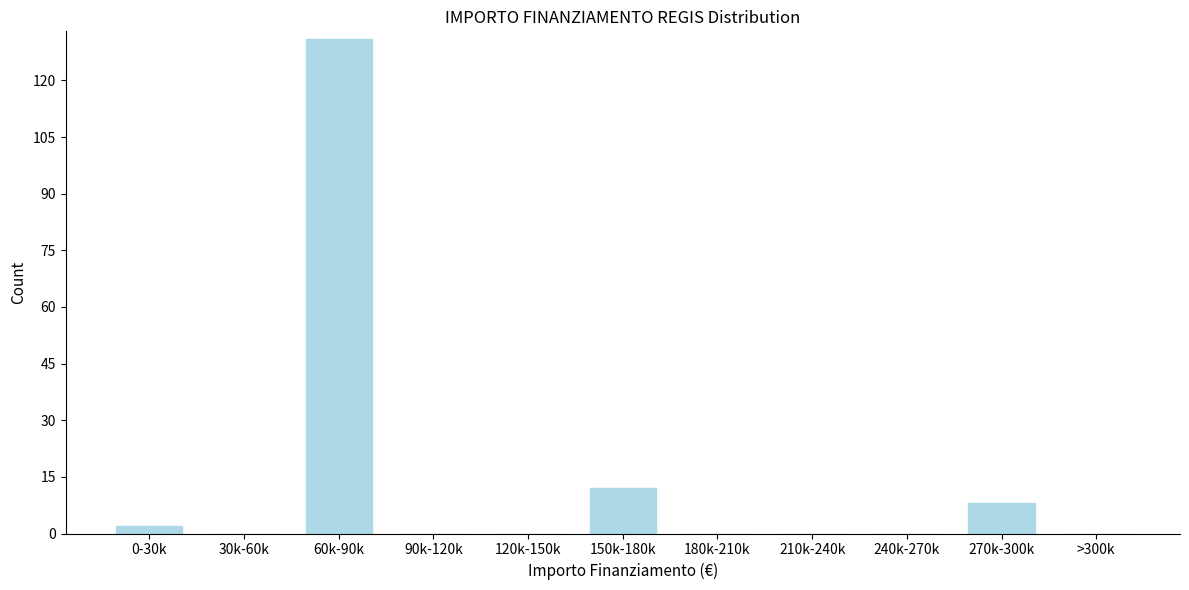

Which category has the highest value across all series?

60k-90k